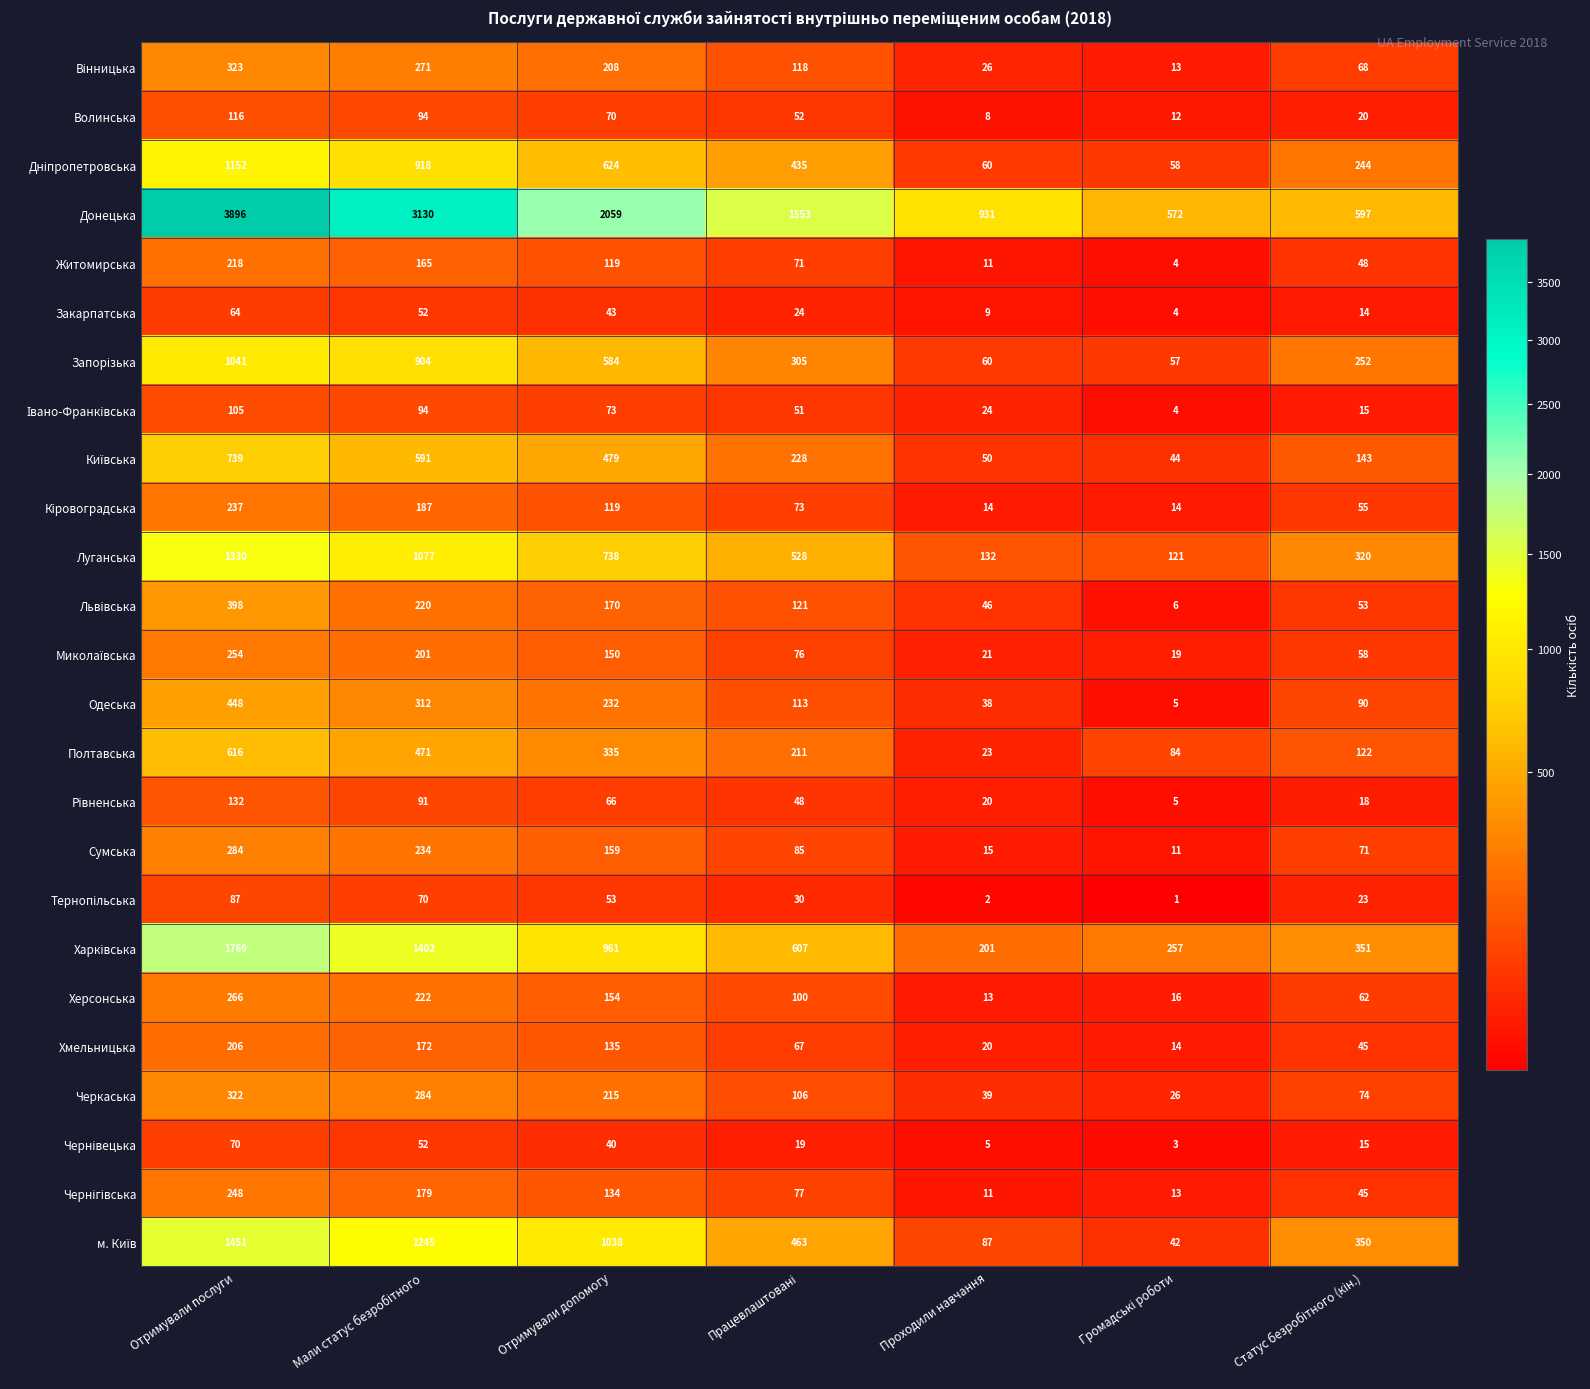

What is the maximum value shown in the chart?

3896